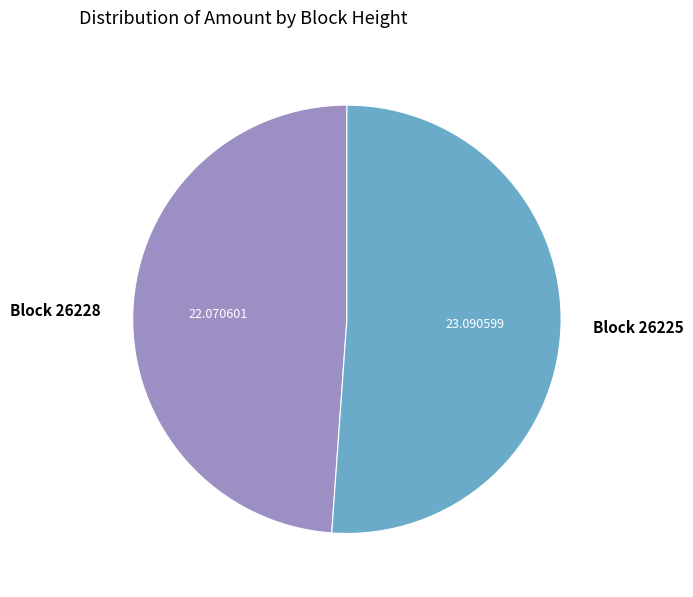

Do Block 26228 and Block 26225 together represent more than half of the pie?

Yes